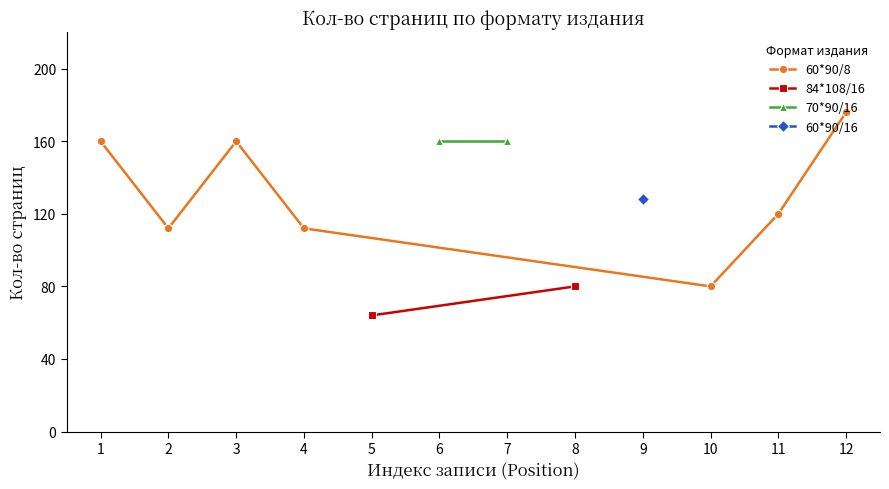

How many points are higher than both their immediate neighbors (excluding endpoints)?

2